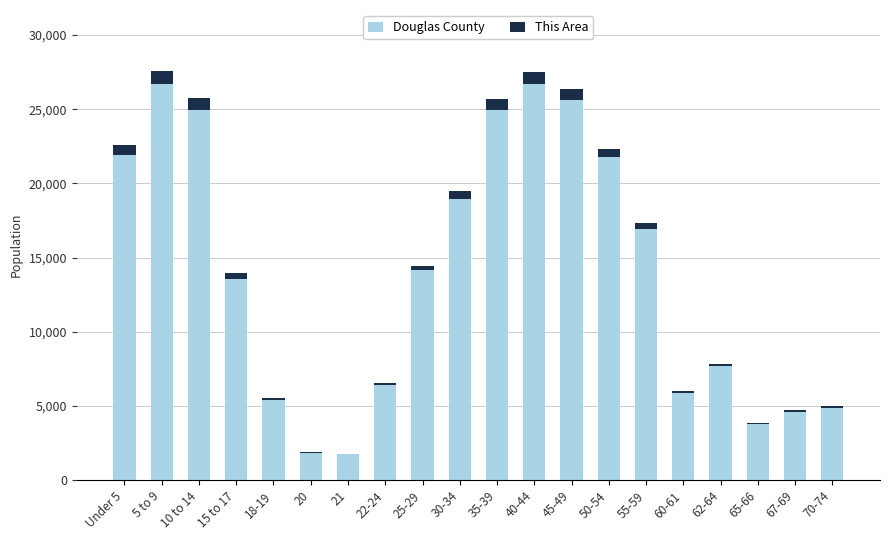

What is the highest value of the Douglas County series?

26710